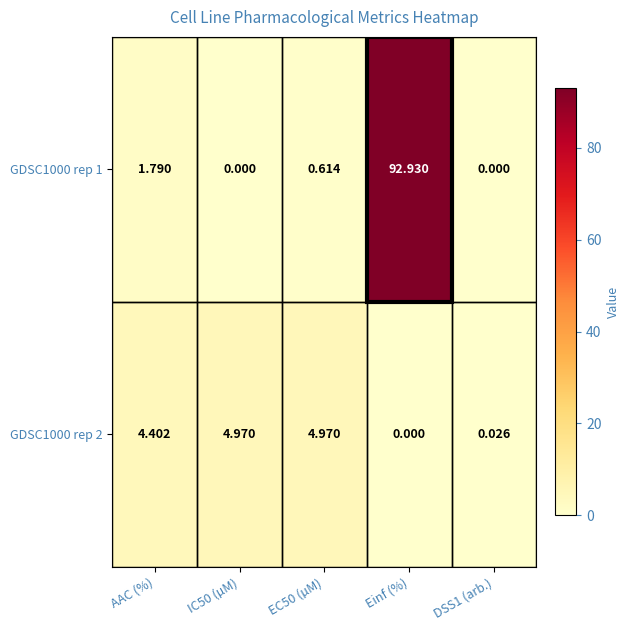

At which label is GDSC1000 rep 1 closest to 46?

AAC (%)